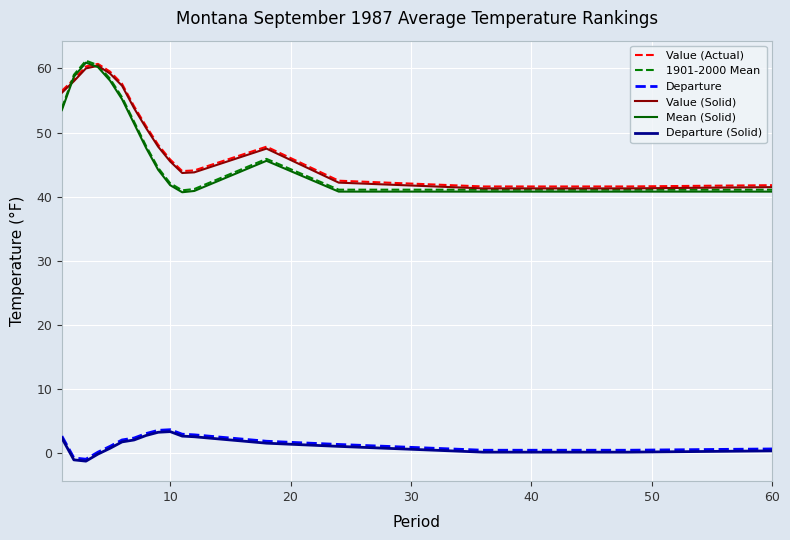

What is the minimum value for Mean (Solid)?

40.7